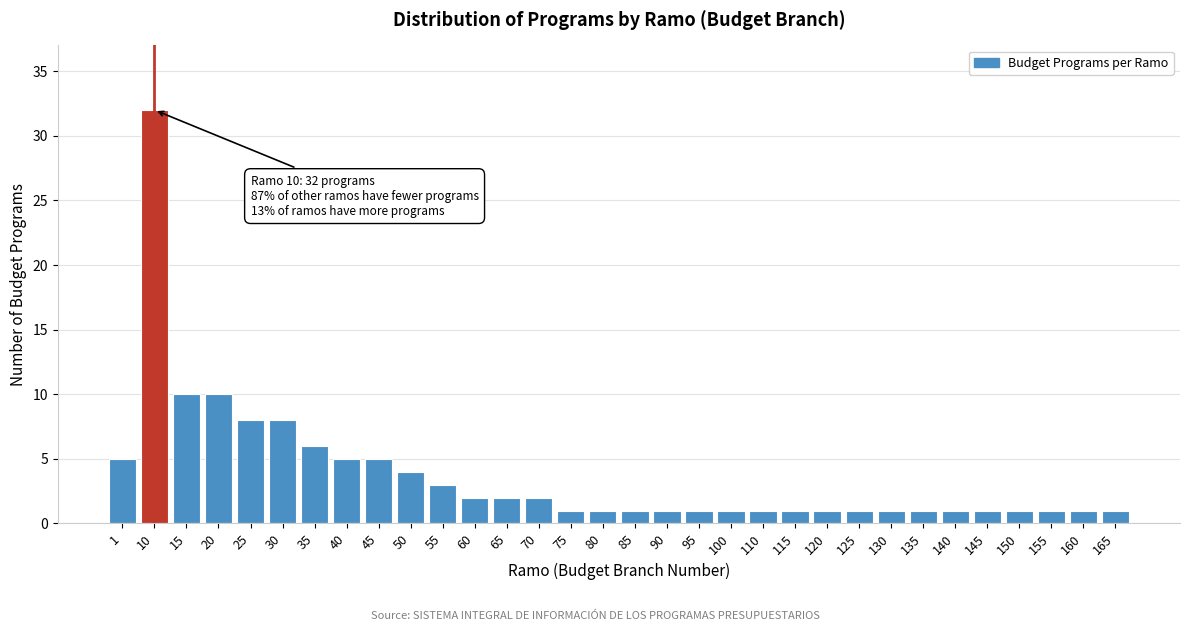

True or false: the data shows 1 at 95.

True